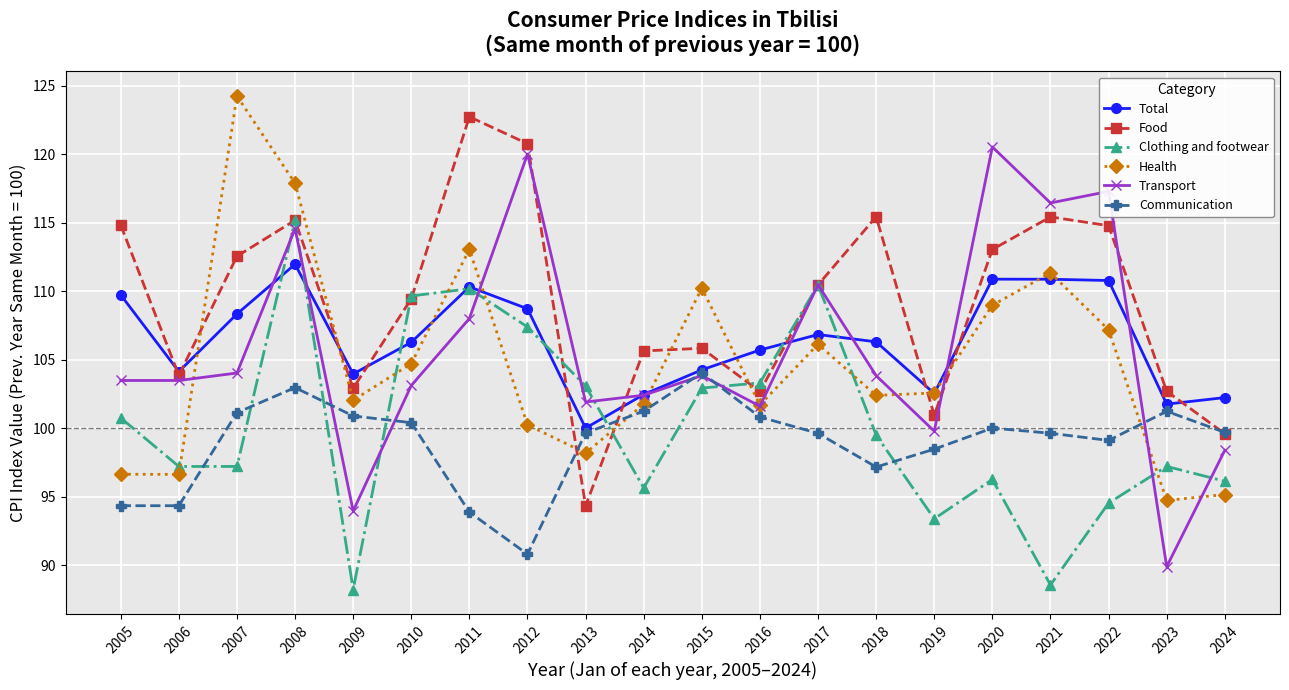

What are all the series names shown in the legend?

Total, Food, Clothing and footwear, Health, Transport, Communication